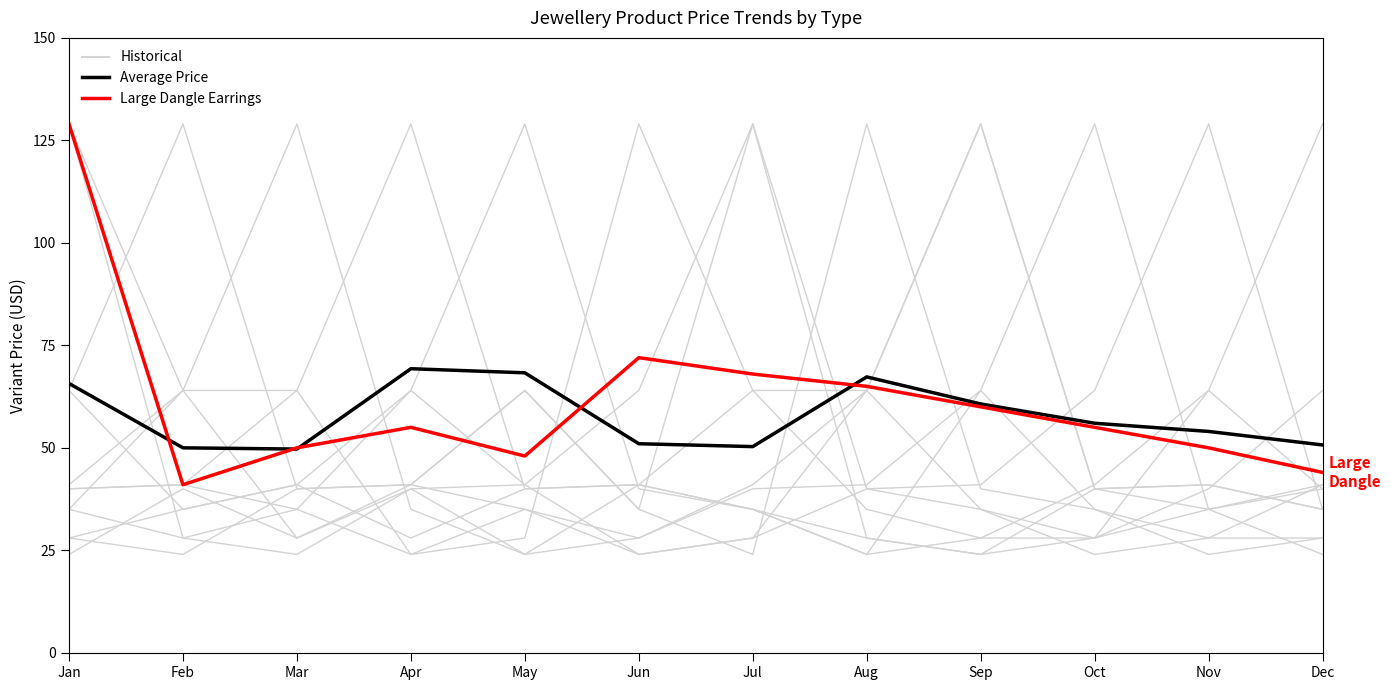

Rank the categories by Average Price value from lowest to highest.

Mar, Feb, Jul, Dec, Jun, Nov, Oct, Sep, Jan, Aug, May, Apr